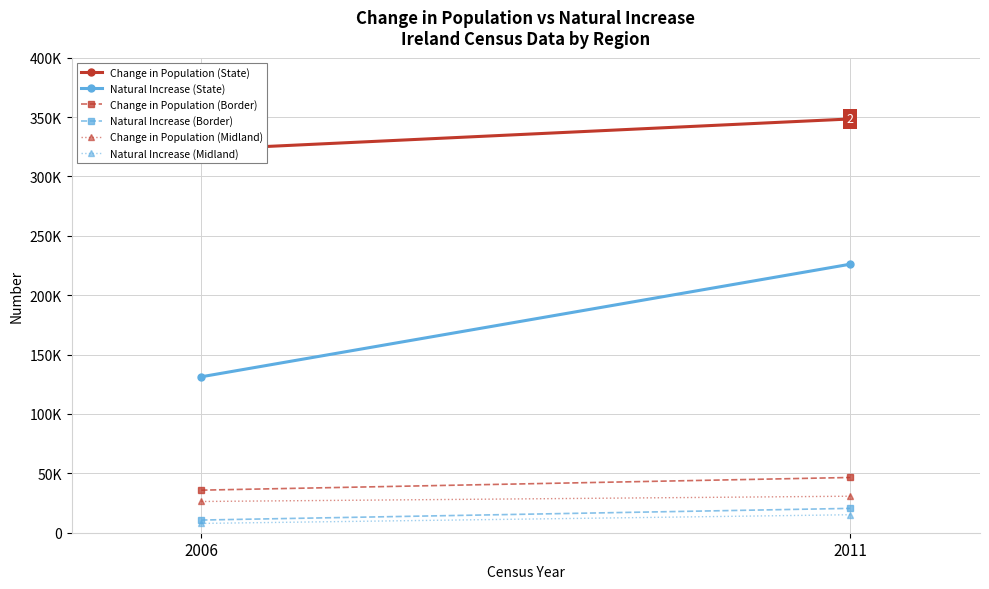

Reading right to left, list all the values displayed in this chart.

Change in Population (State): 348404	322645
Natural Increase (State): 226112	131314
Change in Population (Border): 46516	35841
Natural Increase (Border): 20494	10666
Change in Population (Midland): 30746	26301
Natural Increase (Midland): 15144	7827